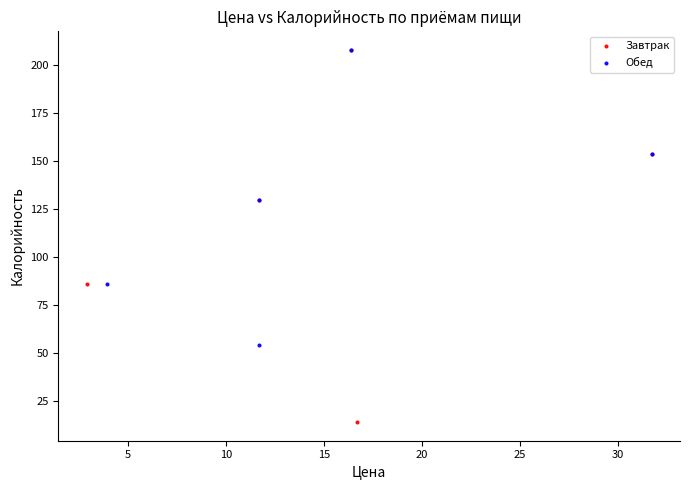

Which series has the widest spread of Y values?

Завтрак